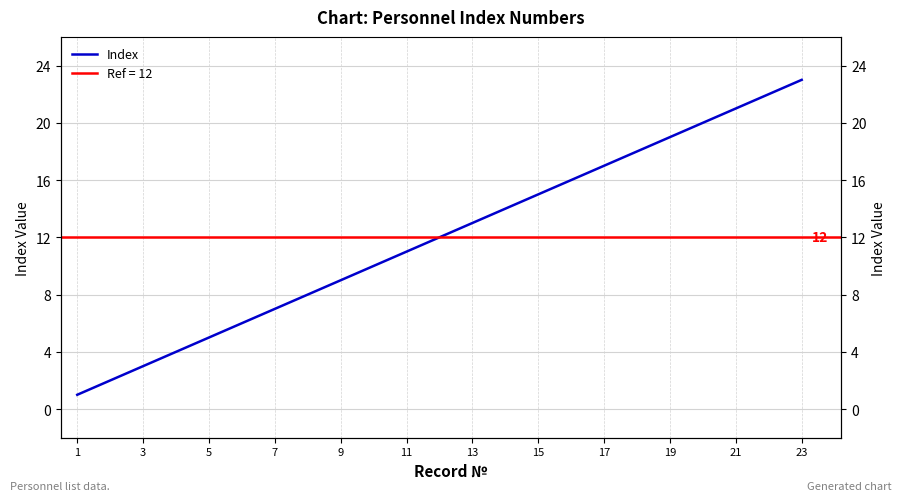

What is the ratio of the value at 19 to the value at 16?

1.2